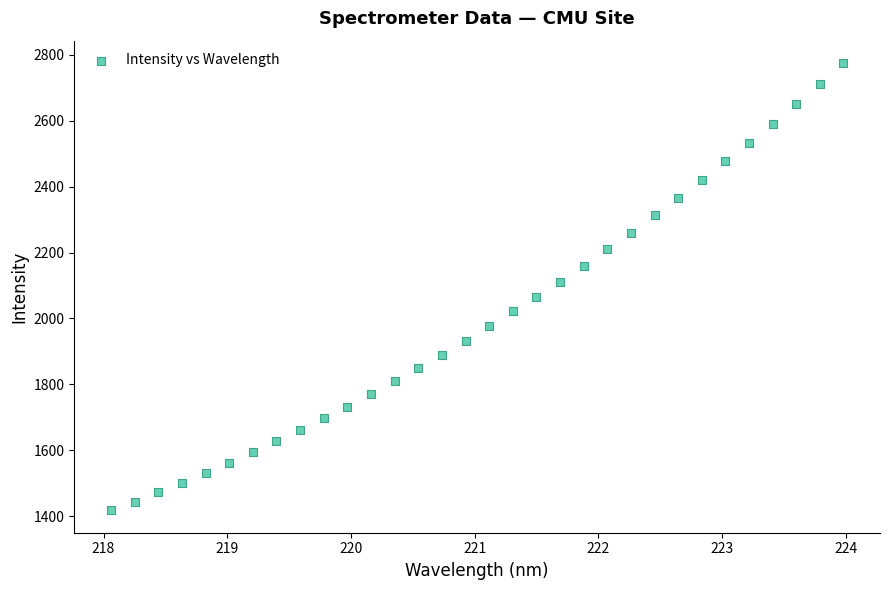

What is the range of Y values (max minus min)?

1357.5